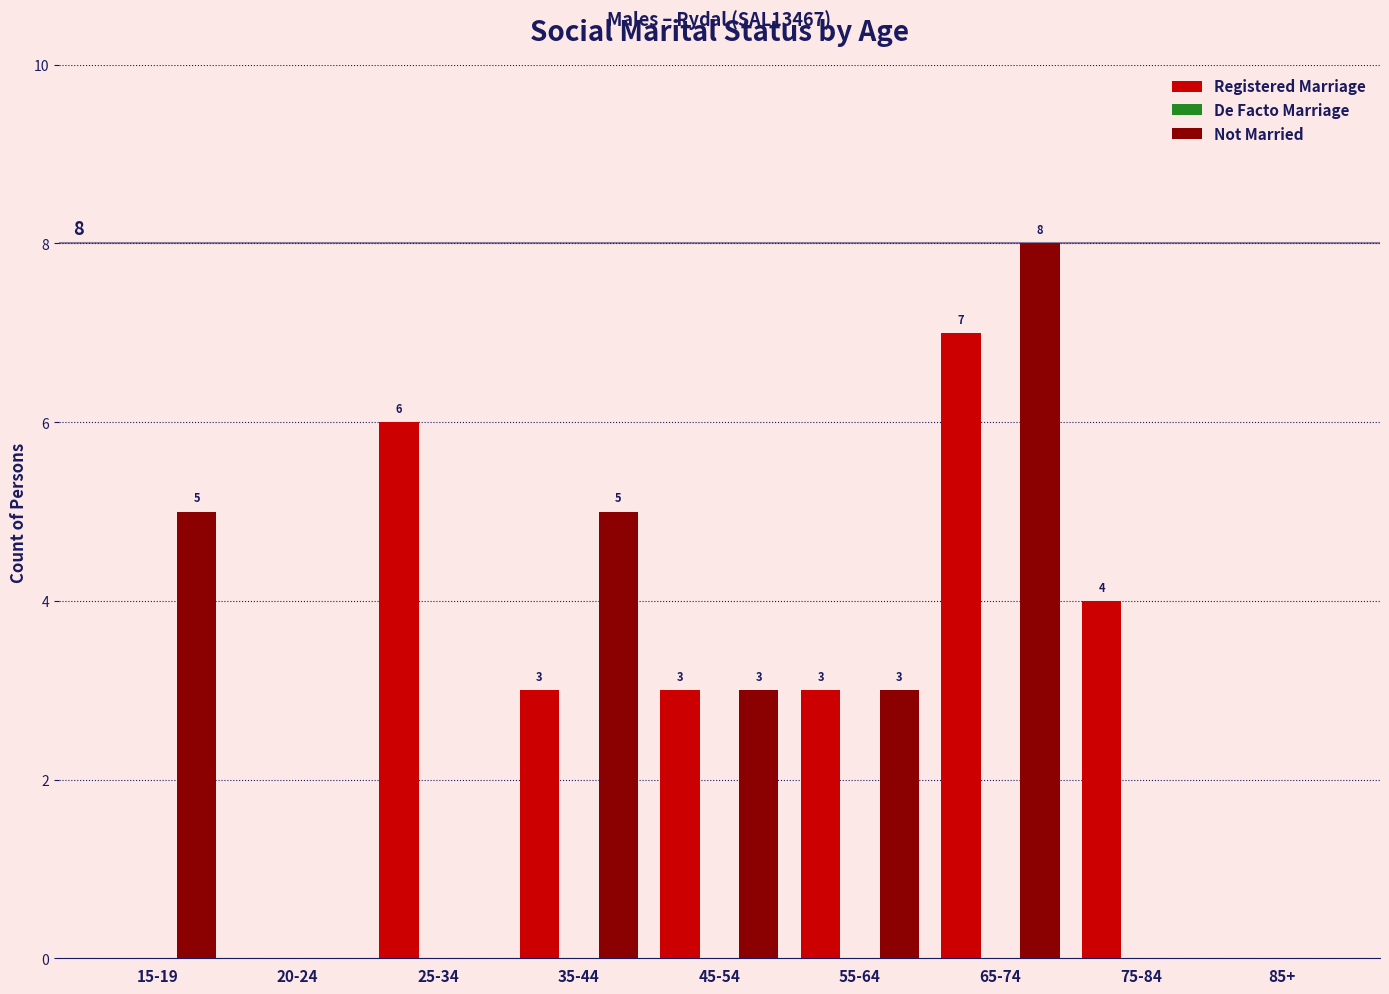

What is the sum of the Registered Marriage values at 25-34 and 85+?

6